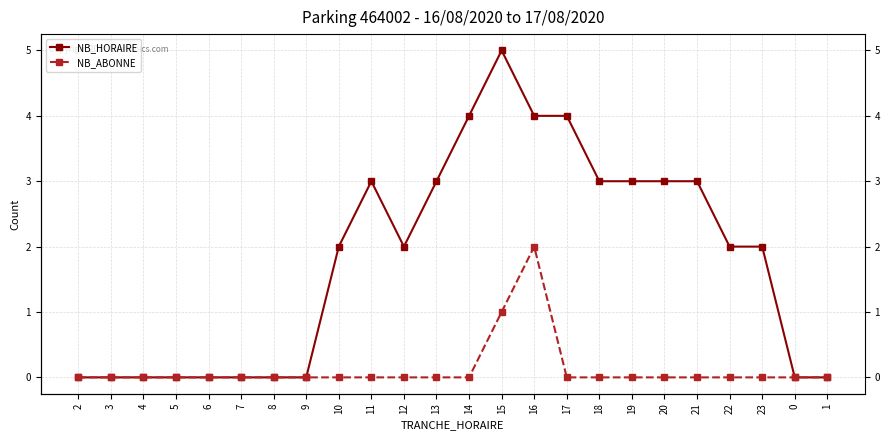

True or false: NB_ABONNE and NB_HORAIRE cross at least once.

False